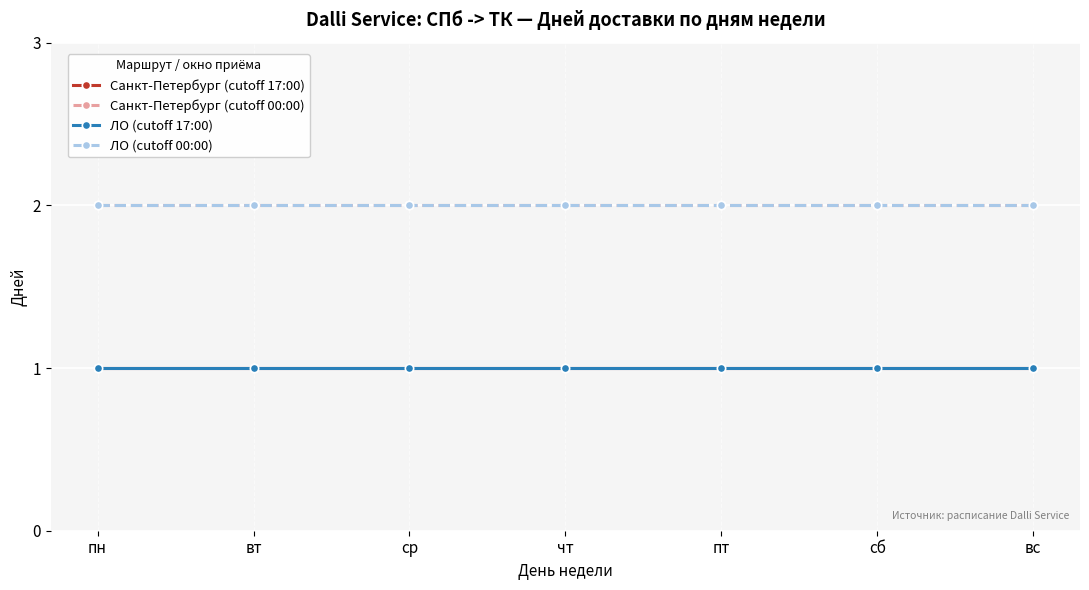

Is it true that Санкт-Петербург (cutoff 17:00) equals 1 at чт?

True